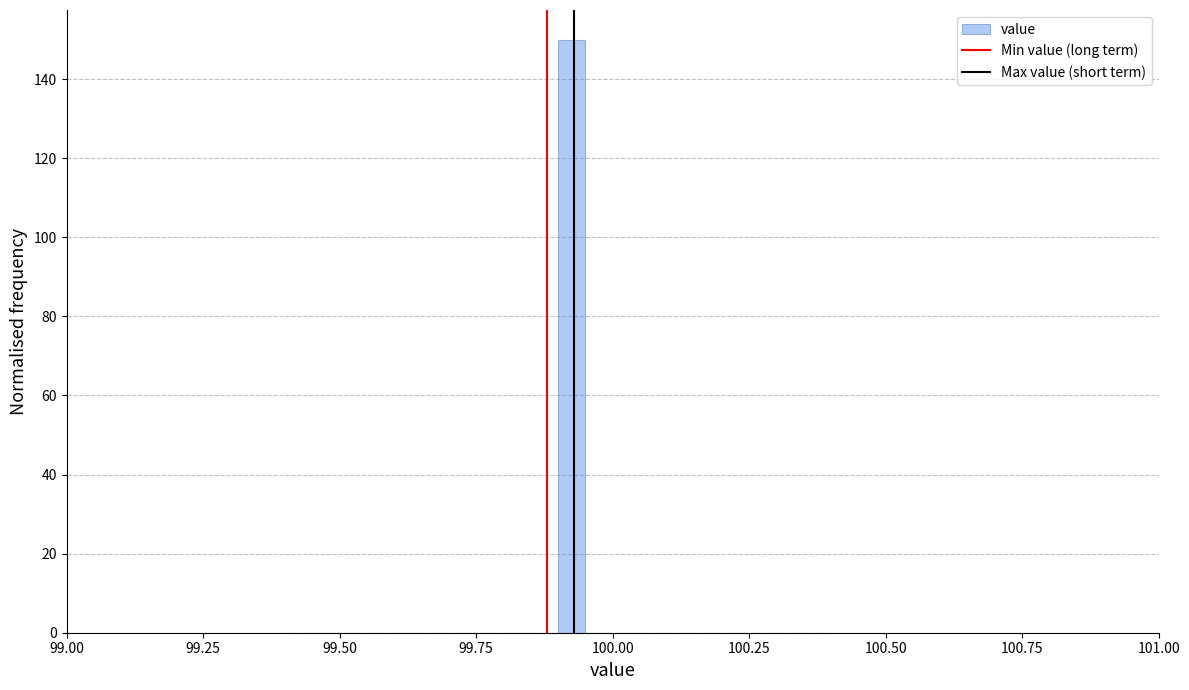

Read against the x-axis, roughly where is the centre of the tallest bar?

99.95